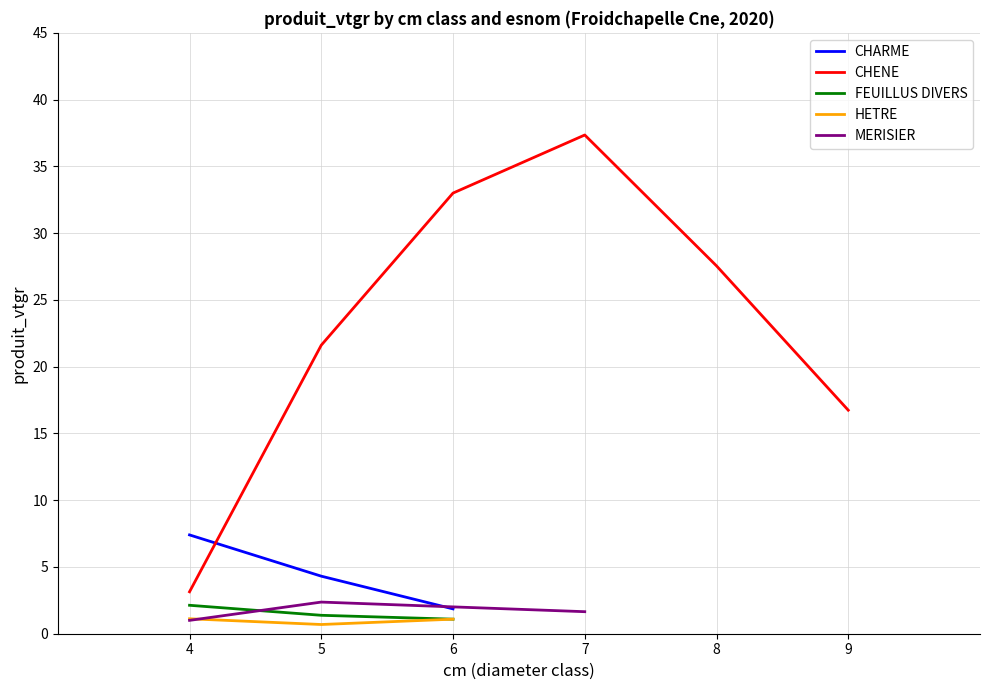

The FEUILLUS DIVERS series shows 2.1 at 4. True or false?

True